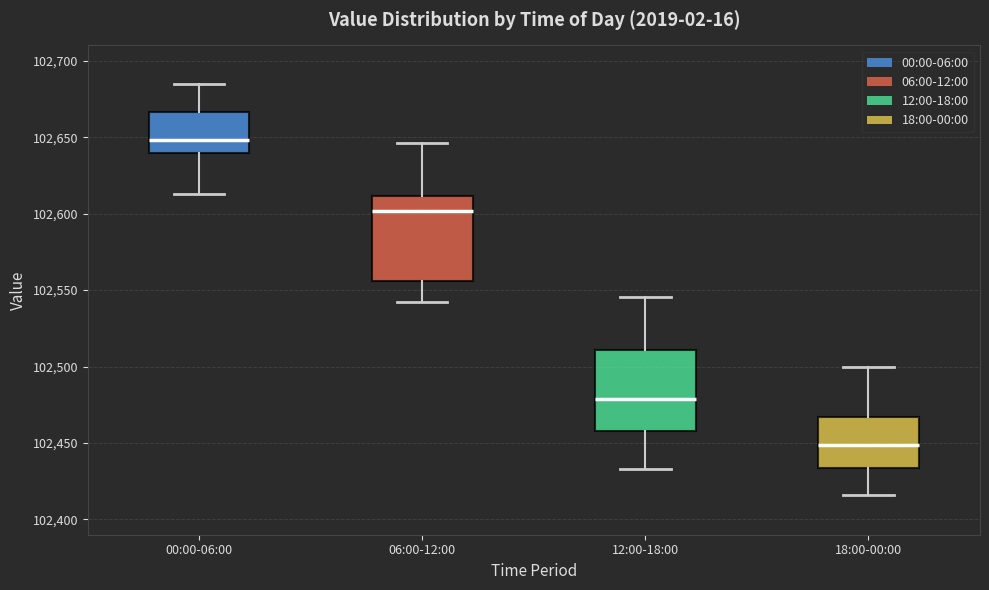

Reading left to right, read every box against the y-axis: the position of its median line, the range the box covers, and the ends of its whiskers. The values are not printed on the chart, so give them approximately, as read against the axis.

00:00-06:00: median 102650, box 102640 to 102665, whiskers 102615 to 102685
06:00-12:00: median 102600, box 102555 to 102610, whiskers 102540 to 102645
12:00-18:00: median 102480, box 102460 to 102510, whiskers 102435 to 102545
18:00-00:00: median 102450, box 102435 to 102465, whiskers 102415 to 102500